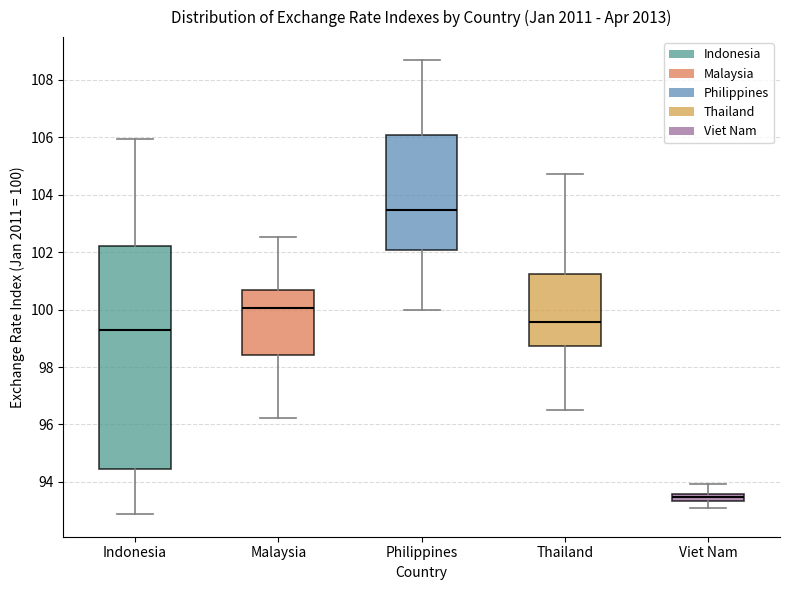

Where is the lower edge of the box for Thailand on the y-axis? The values are not printed on the chart, so give them approximately, as read against the axis.

98.8